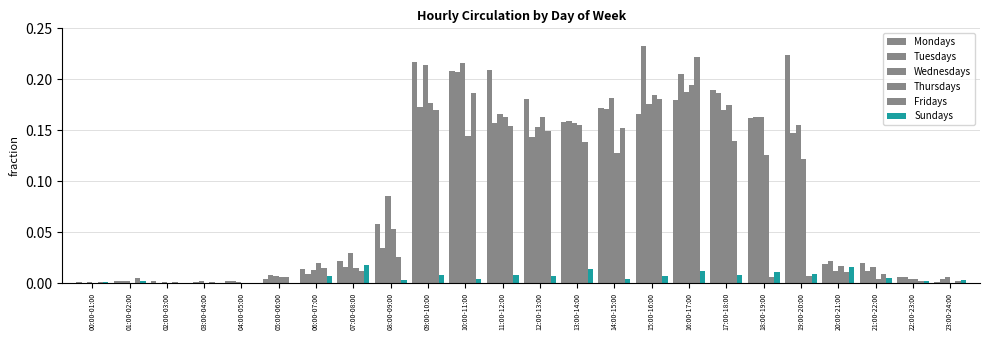

How many series are shown in this chart?

6